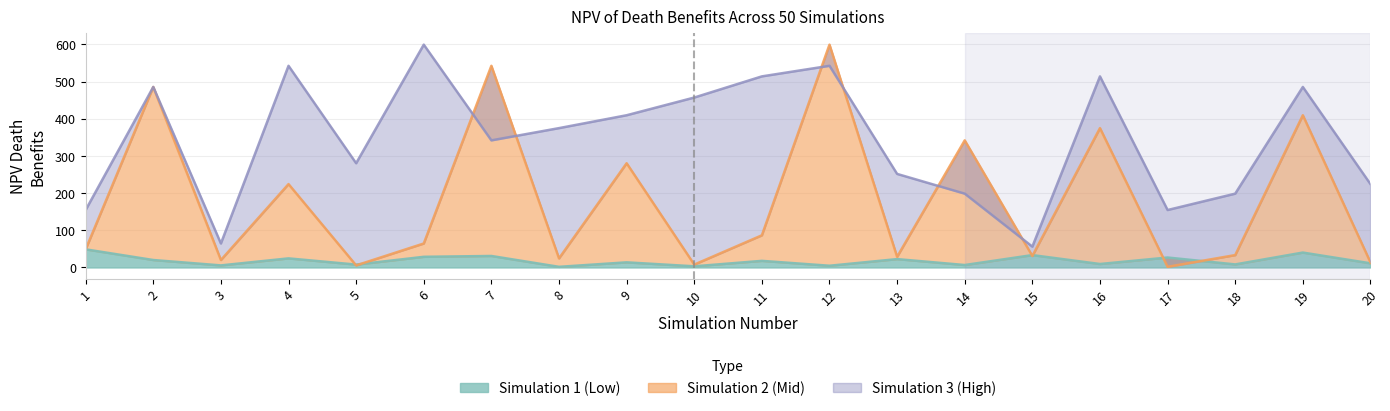

How many interior local peaks does the Simulation 1 (Low) series have?

8